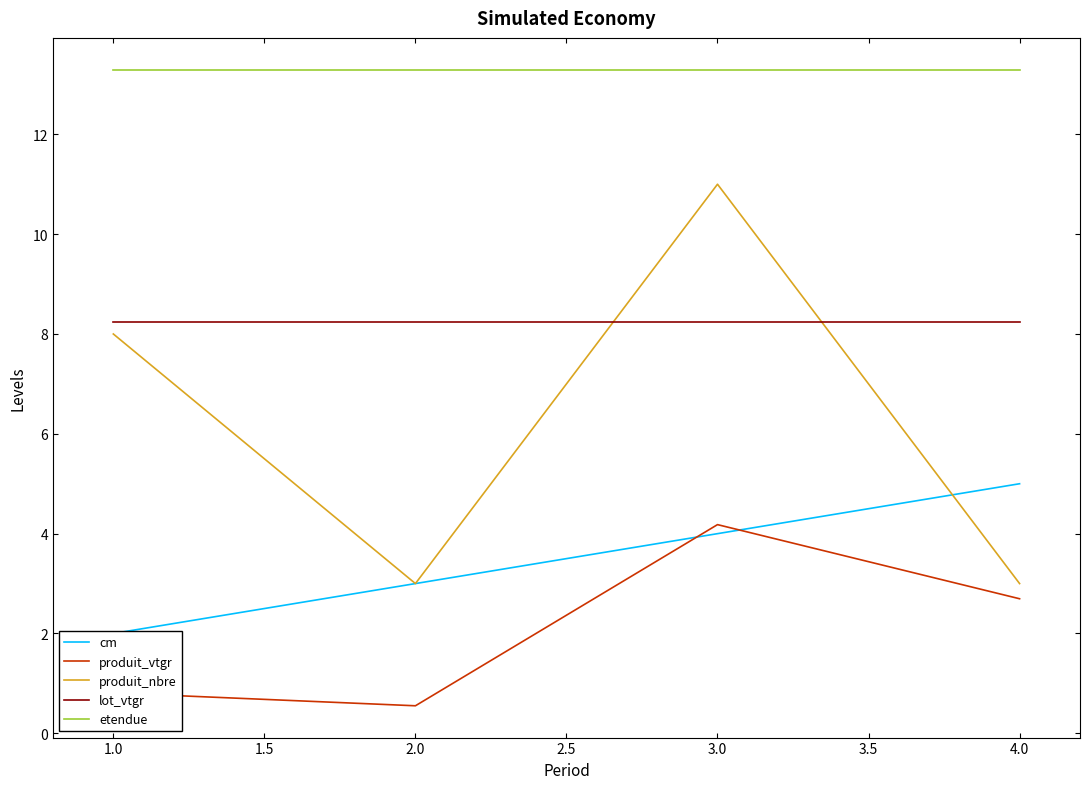

True or false: cm has more than 1 points higher than both neighbors.

False